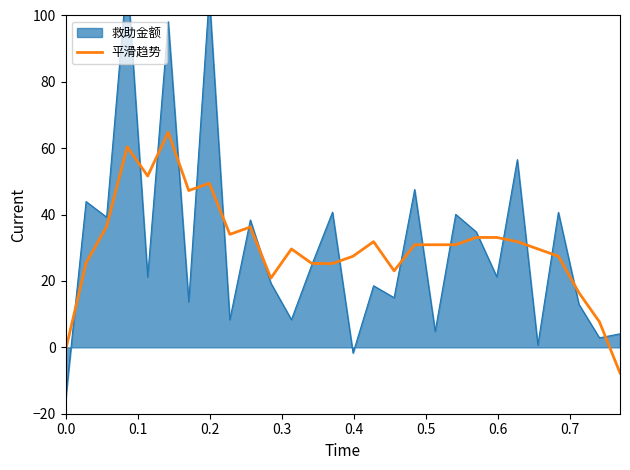

What is the difference between the maximum and second lowest values?

65.8